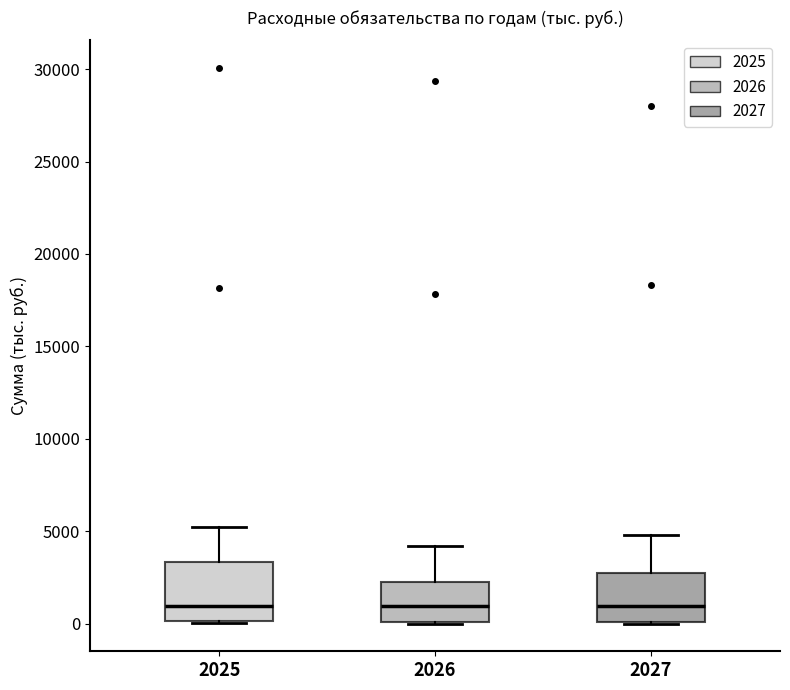

Comparing the boxes themselves (not the whiskers), which one is the tallest?

2025